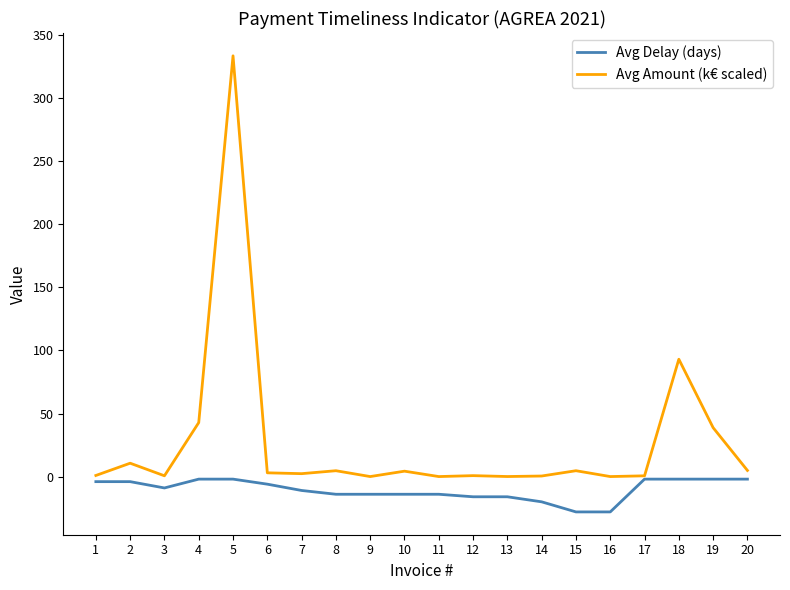

What is the maximum value shown in the chart?

333.6